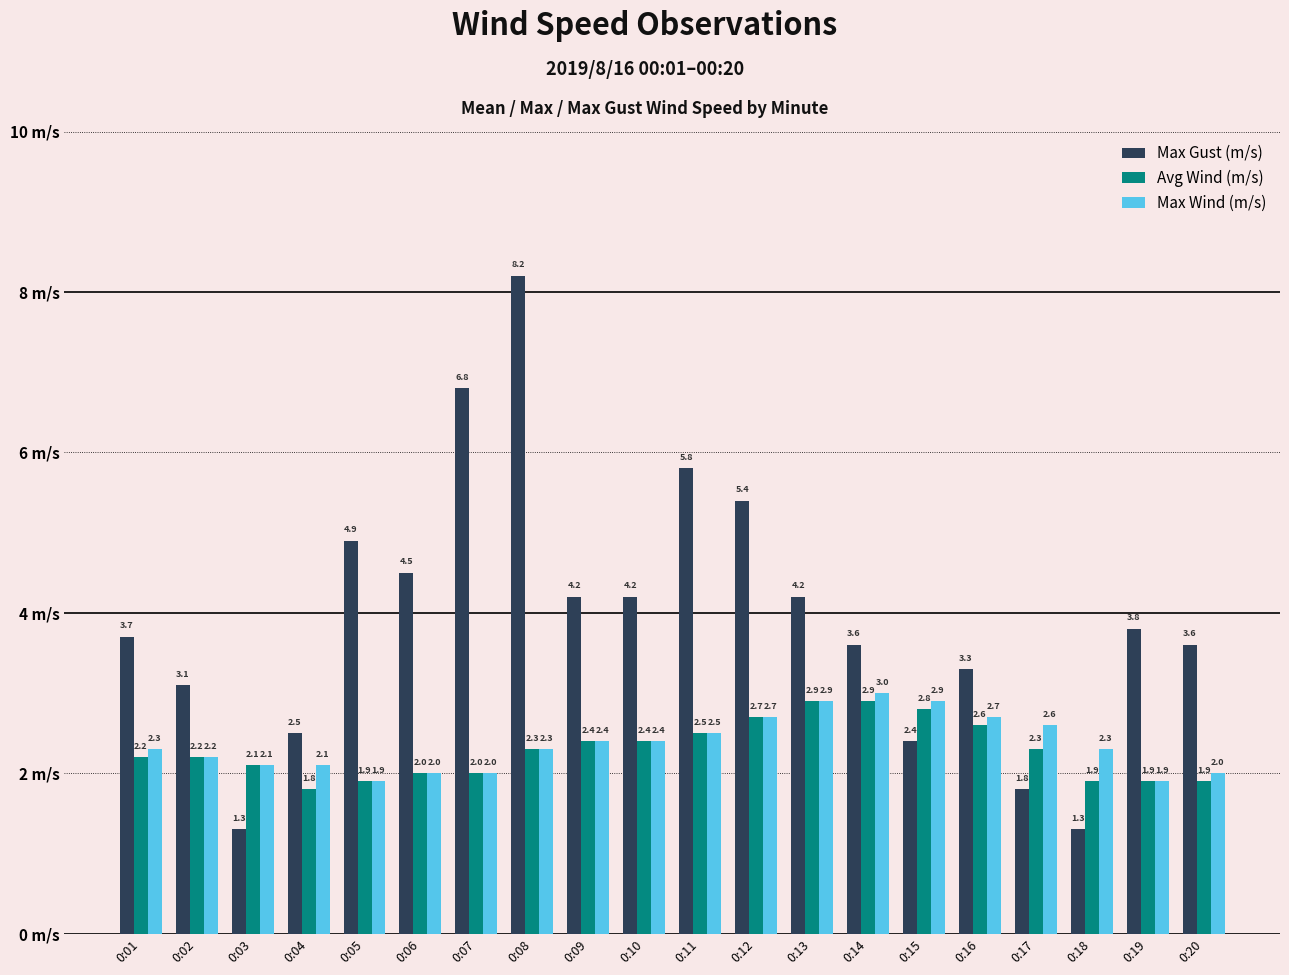

At which category is the sum across all series the highest?

0:08